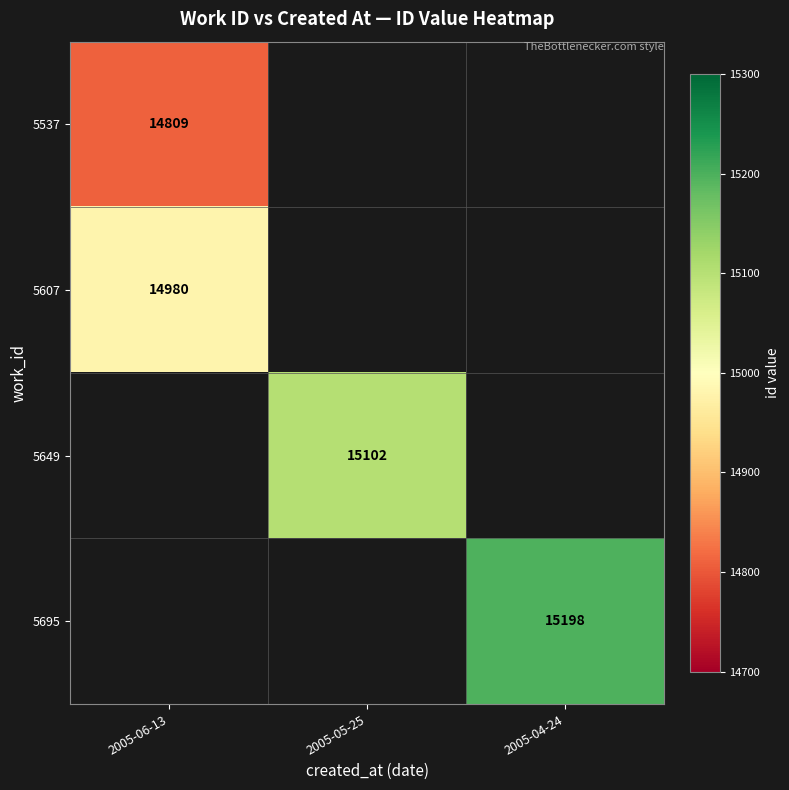

The 5695 series shows 15198 at 2005-04-24. True or false?

True